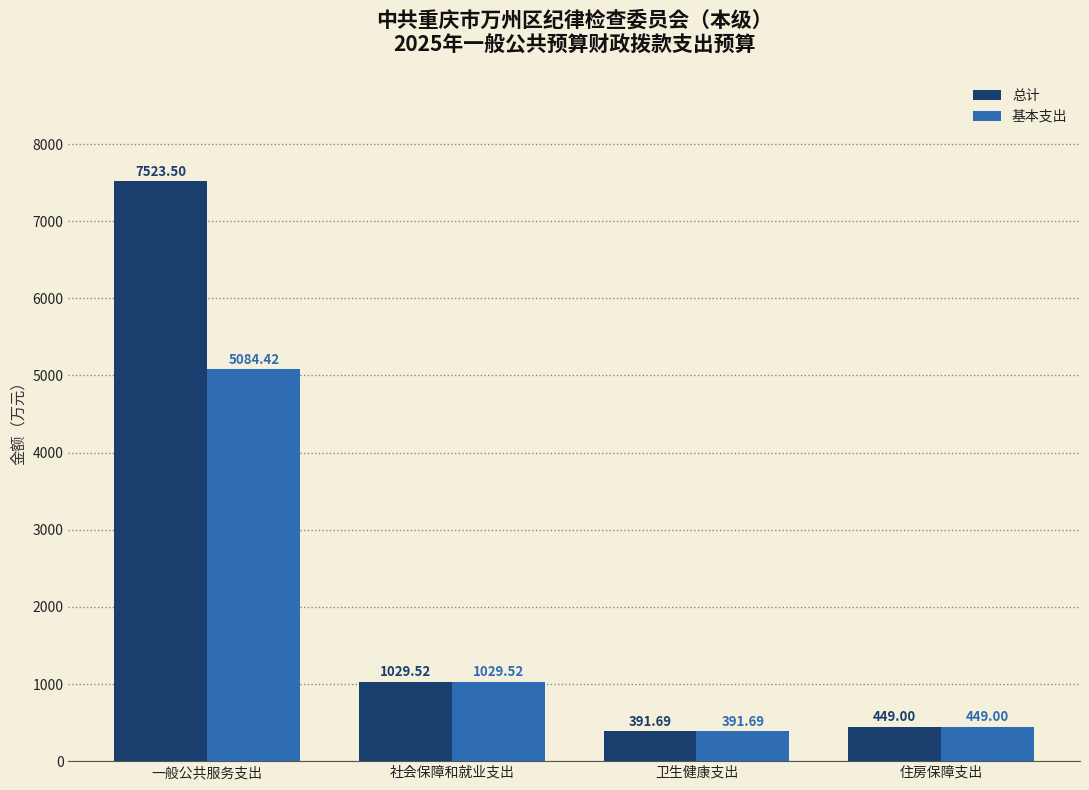

Which series has the largest range (max minus min)?

总计